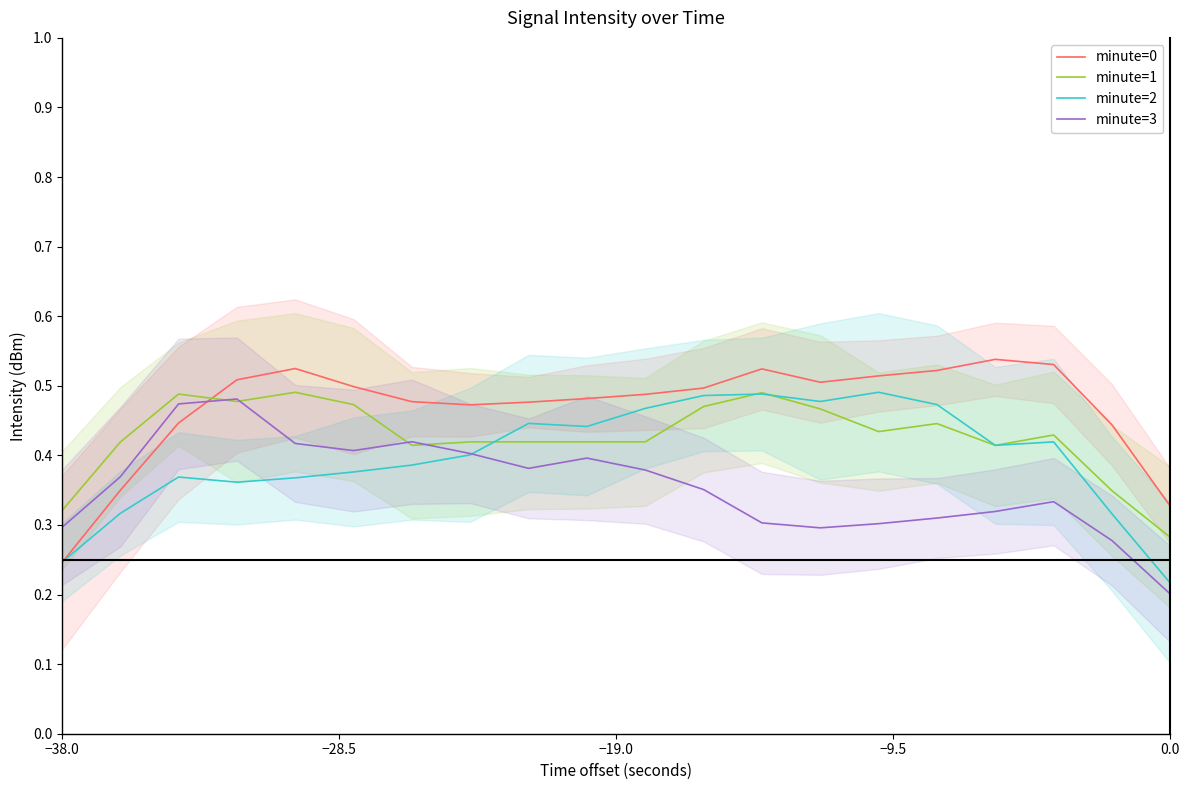

What is the minimum value for minute=1?

0.3